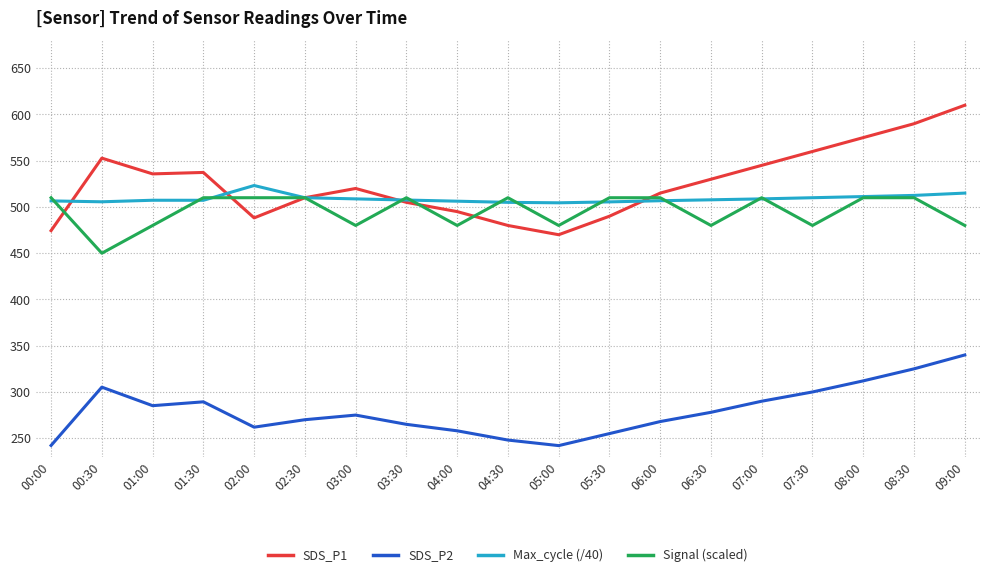

What is the total value across all series at 00:00?

1733.2